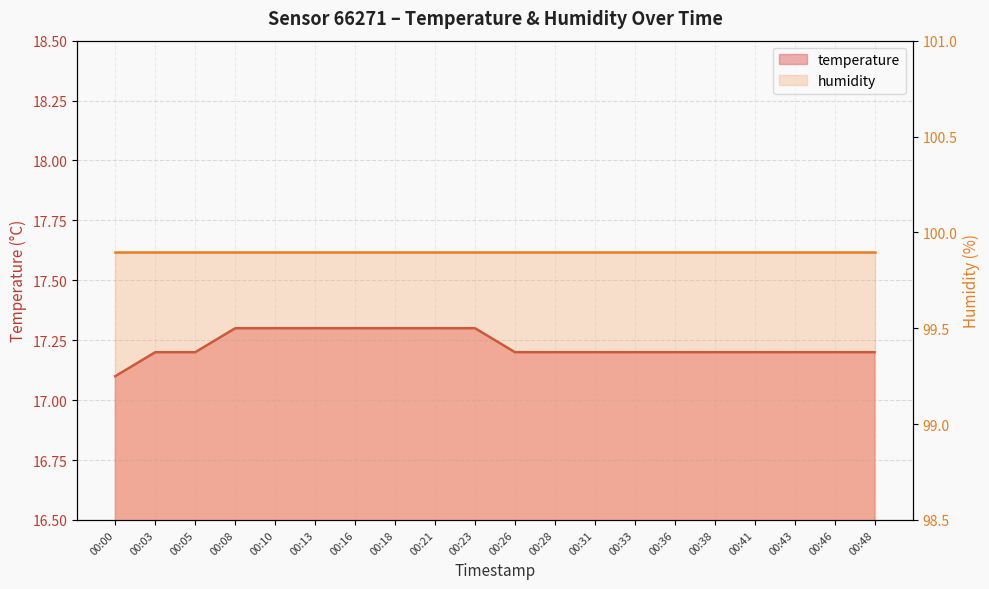

Does the chart display data point markers on the line(s)?

No